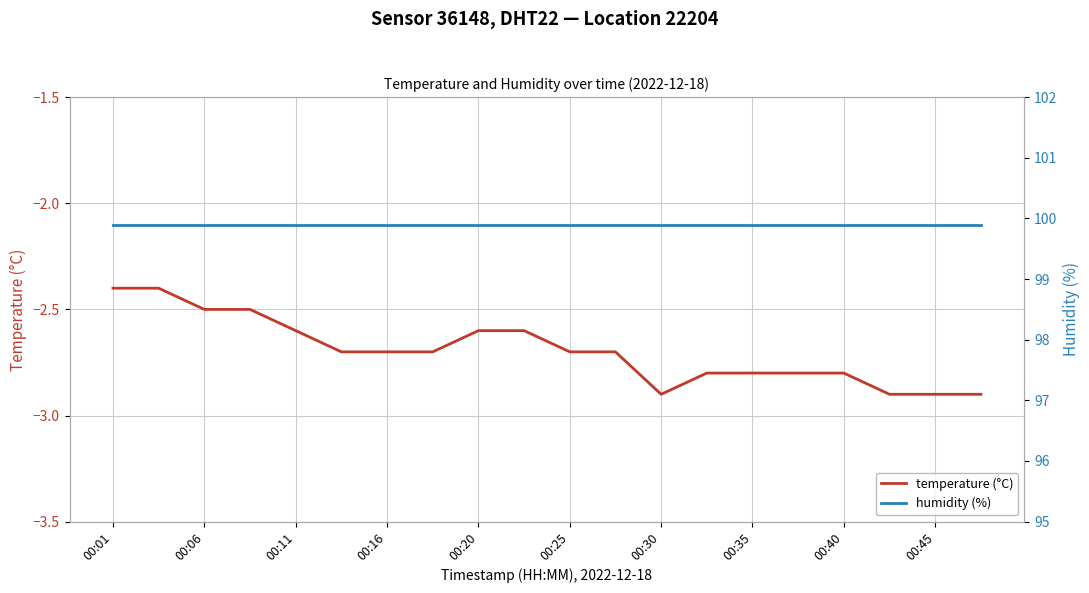

What are all the series names shown in the legend?

temperature (°C), humidity (%)